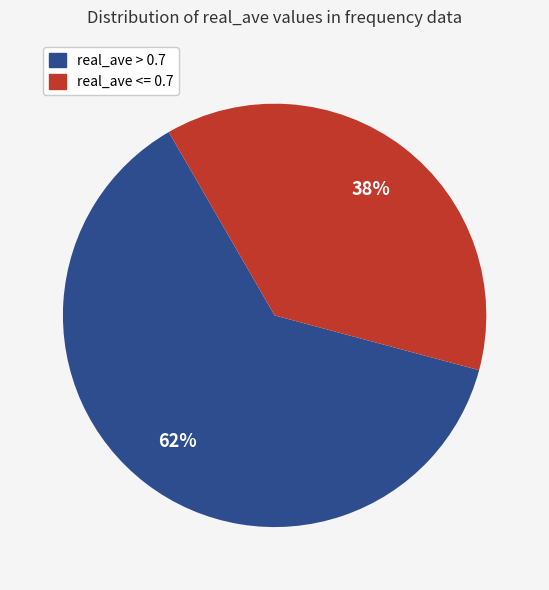

Is there a majority slice in this chart?

Yes